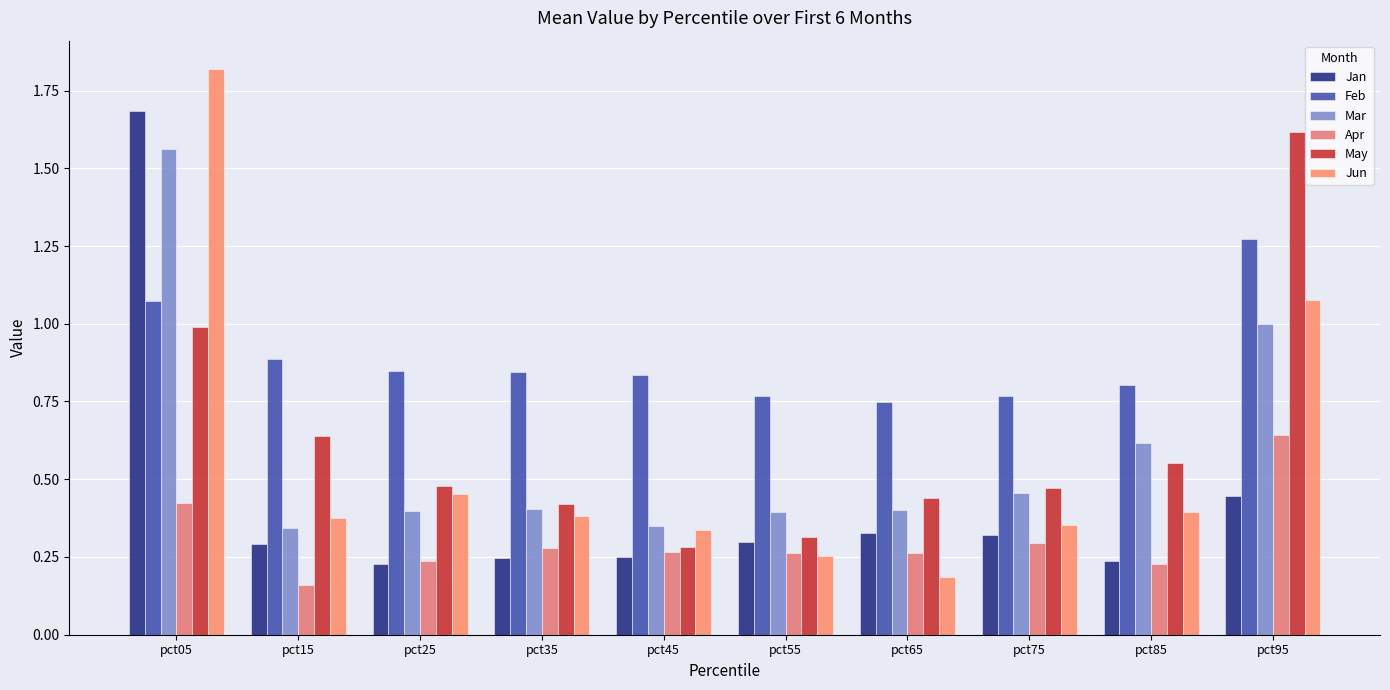

What is the value of the May bar at the 6th from the left?

0.3